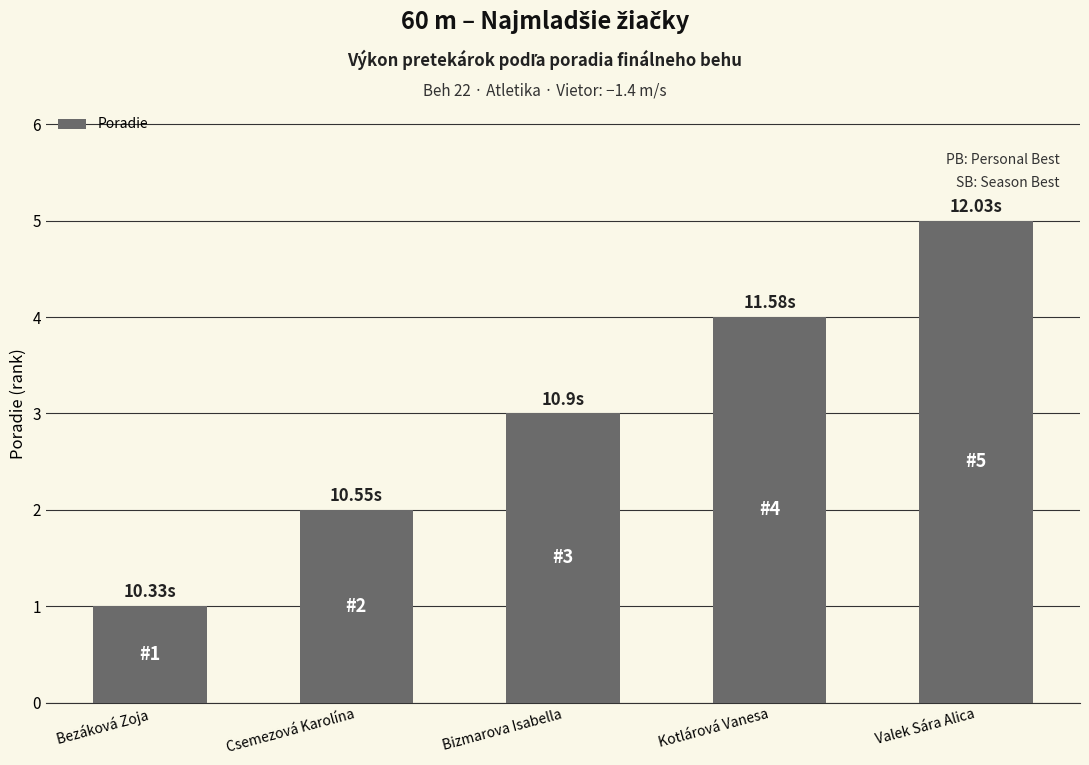

What is the sum of all values?

15